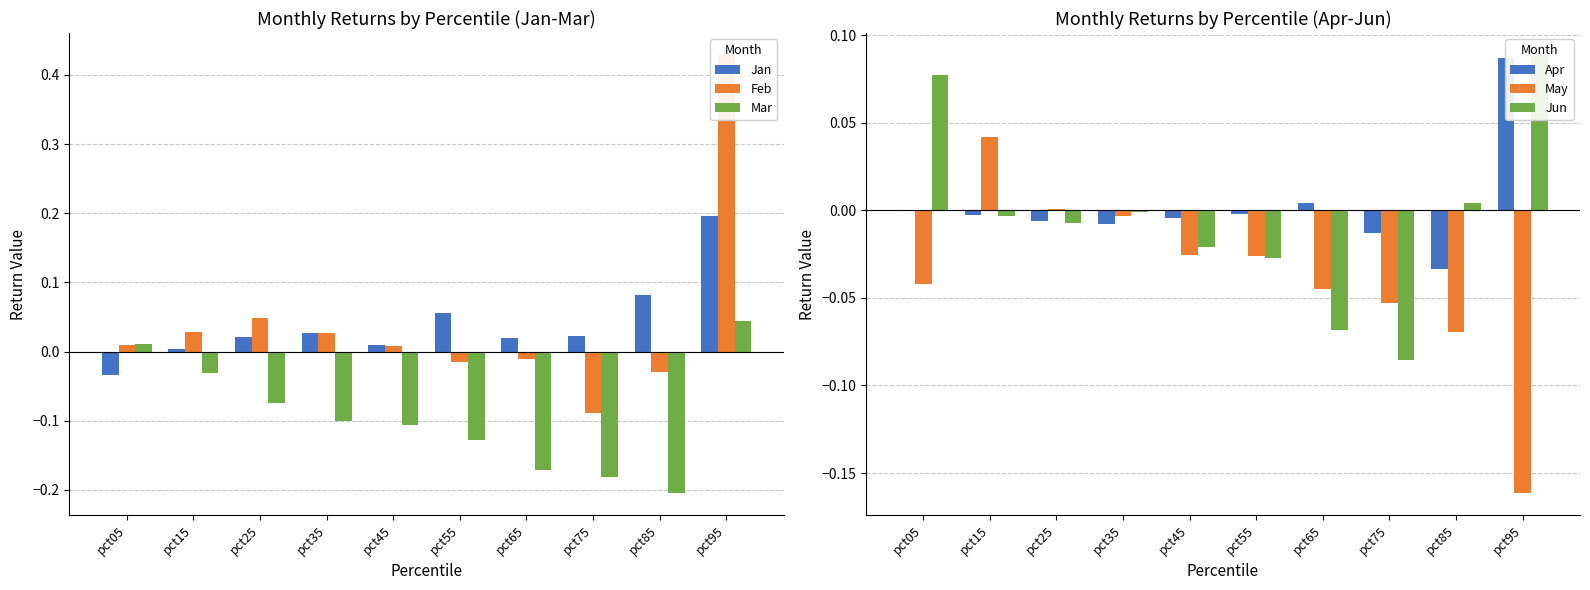

What are all the series names shown in the legend?

Jan, Feb, Mar, Apr, May, Jun